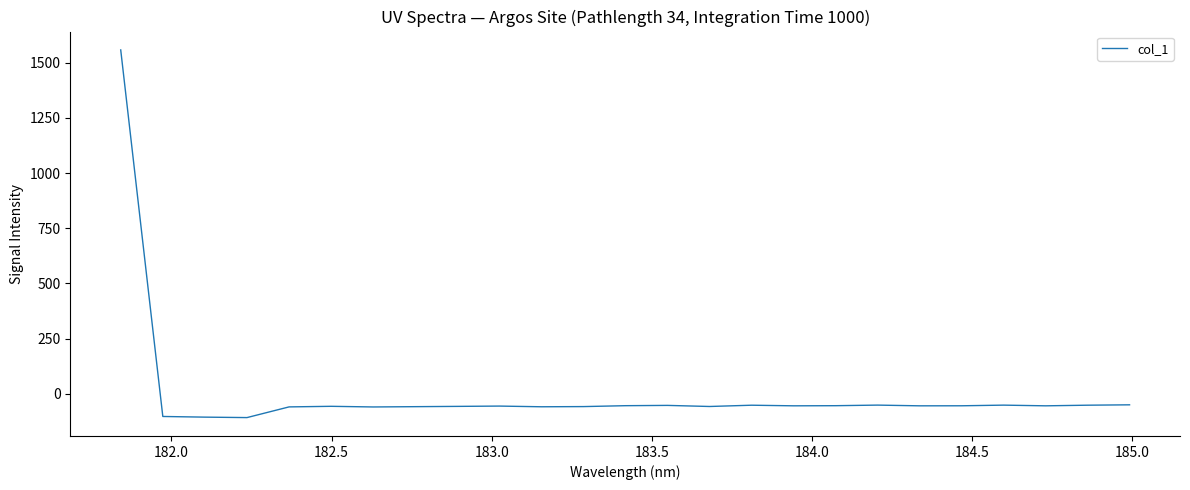

What is the difference between the maximum and minimum values?

1664.6